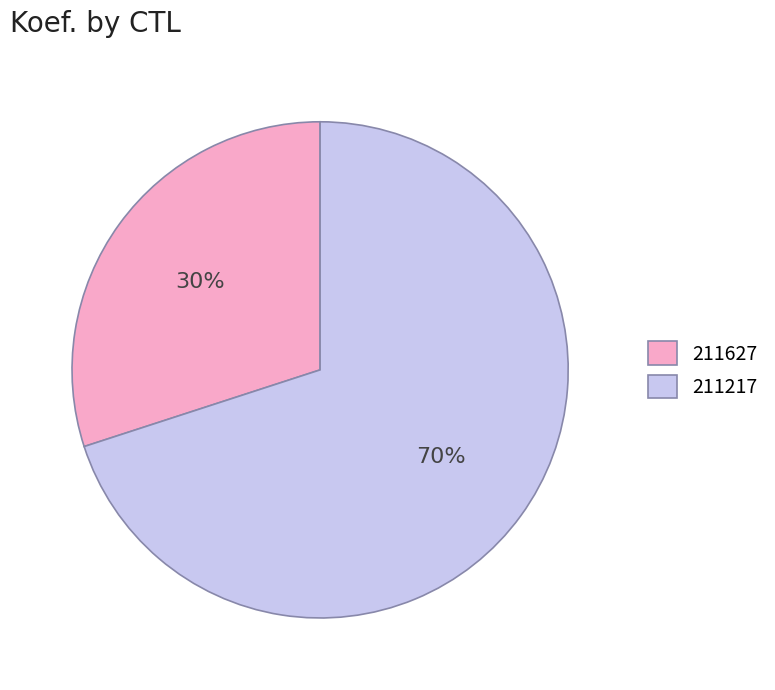

True or false: 211217 accounts for 81% of the total.

False